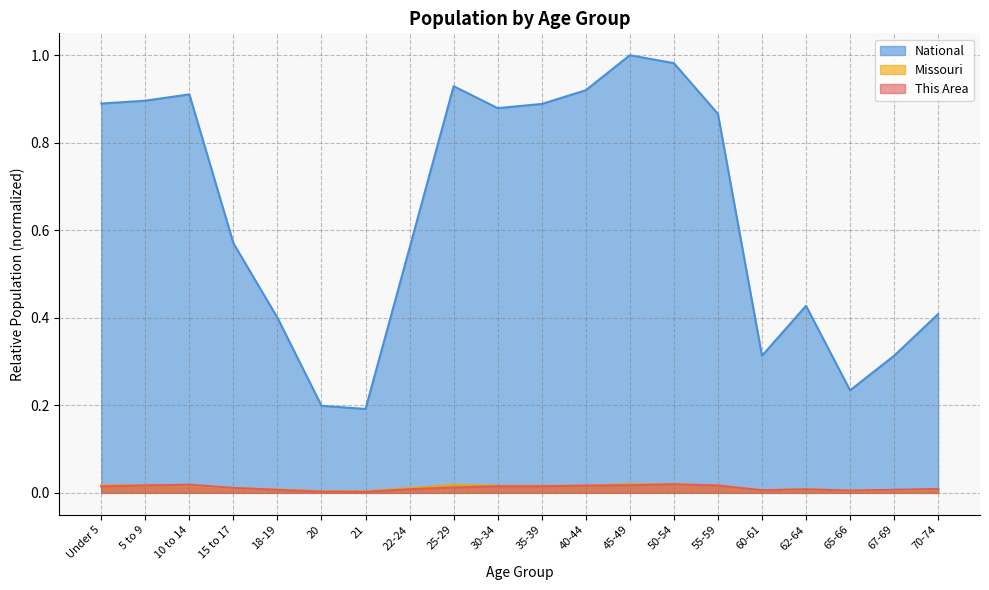

Reading left to right, what are all the values shown in this chart?

This Area: Under 5=0.0	5 to 9=0.0	10 to 14=0.0	15 to 17=0.0	18-19=0.0	20=0.0	21=0.0	22-24=0.0	25-29=0.0	30-34=0.0	35-39=0.0	40-44=0.0	45-49=0.0	50-54=0.0	55-59=0.0	60-61=0.0	62-64=0.0	65-66=0.0	67-69=0.0	70-74=0.0
Missouri: Under 5=0.0	5 to 9=0.0	10 to 14=0.0	15 to 17=0.0	18-19=0.0	20=0.0	21=0.0	22-24=0.0	25-29=0.0	30-34=0.0	35-39=0.0	40-44=0.0	45-49=0.0	50-54=0.0	55-59=0.0	60-61=0.0	62-64=0.0	65-66=0.0	67-69=0.0	70-74=0.0
National: Under 5=0.9	5 to 9=0.9	10 to 14=0.9	15 to 17=0.6	18-19=0.4	20=0.2	21=0.2	22-24=0.6	25-29=0.9	30-34=0.9	35-39=0.9	40-44=0.9	45-49=1.0	50-54=1.0	55-59=0.9	60-61=0.3	62-64=0.4	65-66=0.2	67-69=0.3	70-74=0.4